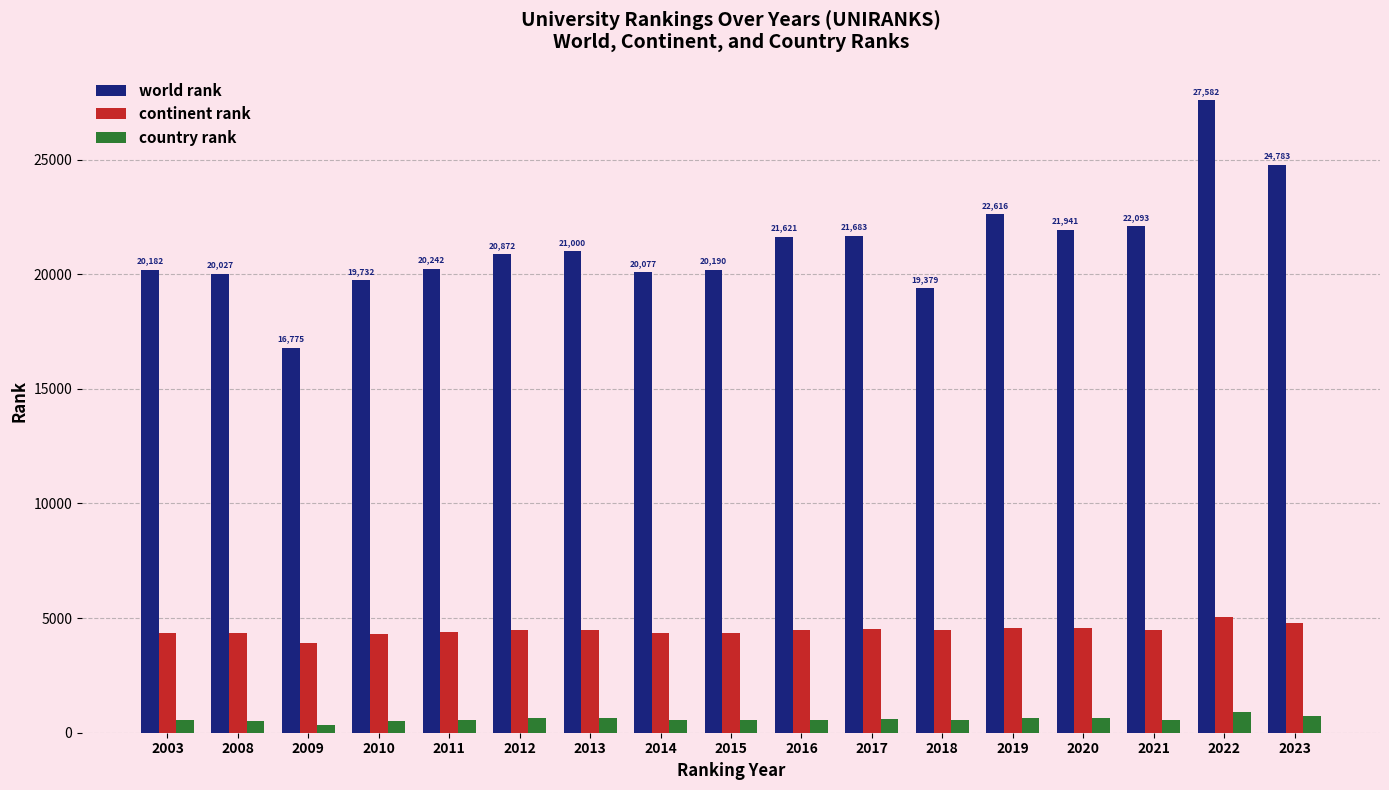

What is the sum of all continent rank values?

75859